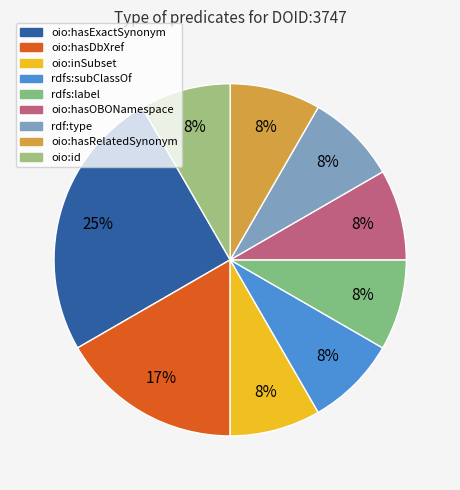

What is the smallest slice in the pie chart?

oio:inSubset